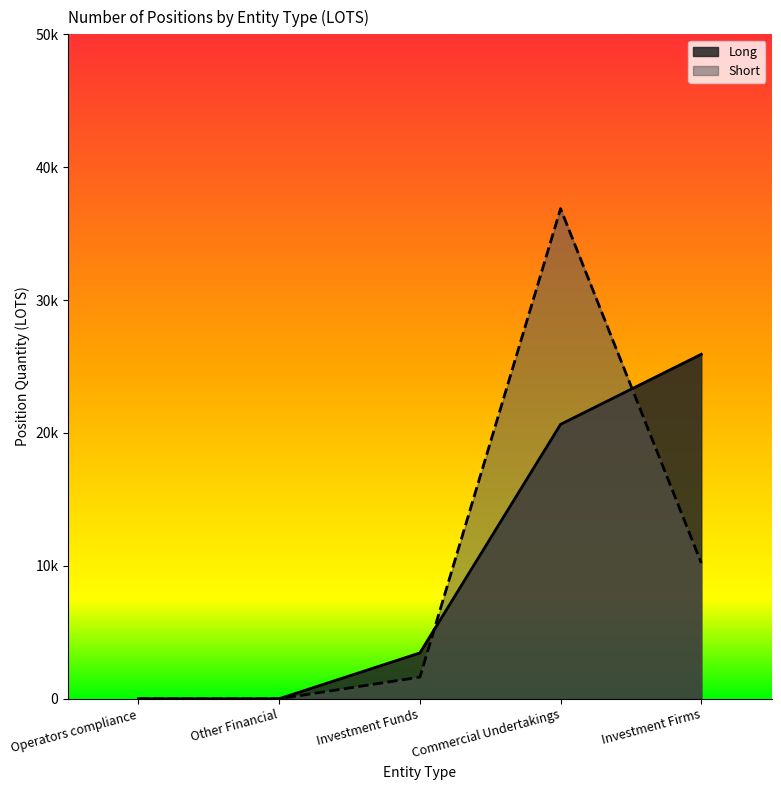

List the series in order of their peak value, highest first.

Short, Long